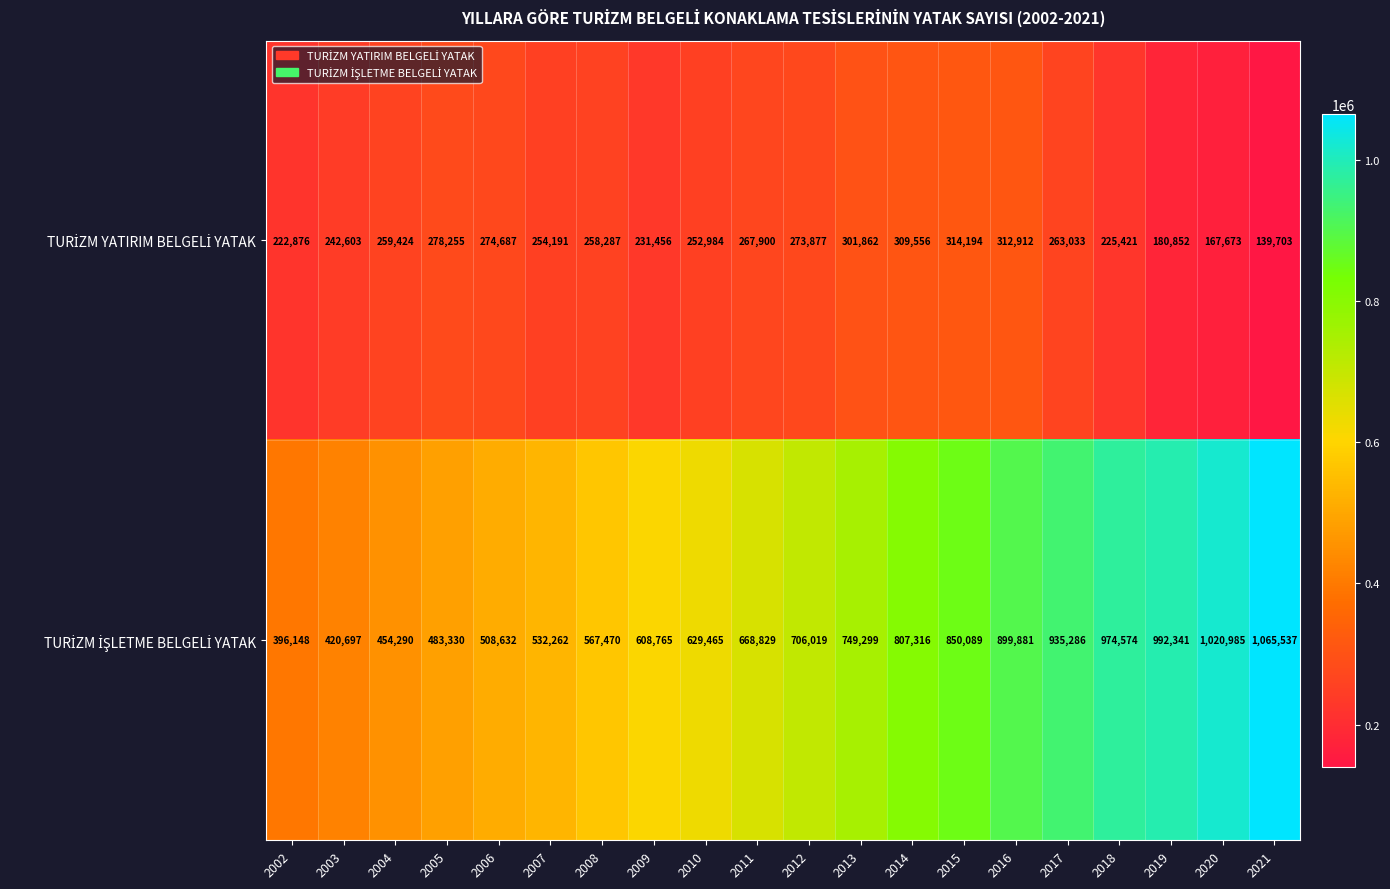

What is the minimum value shown in the chart?

139703